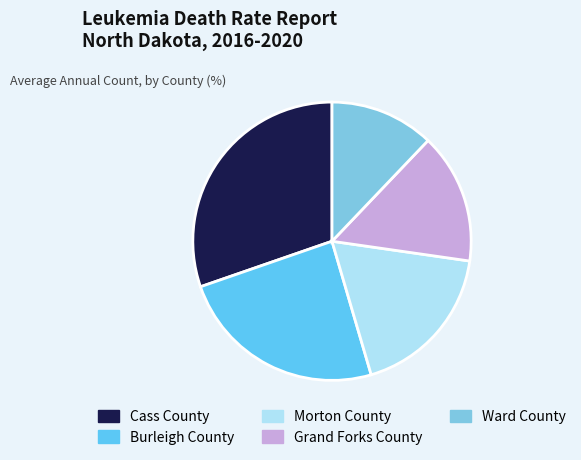

To the nearest percent, what percentage of the pie is Ward County?

12%